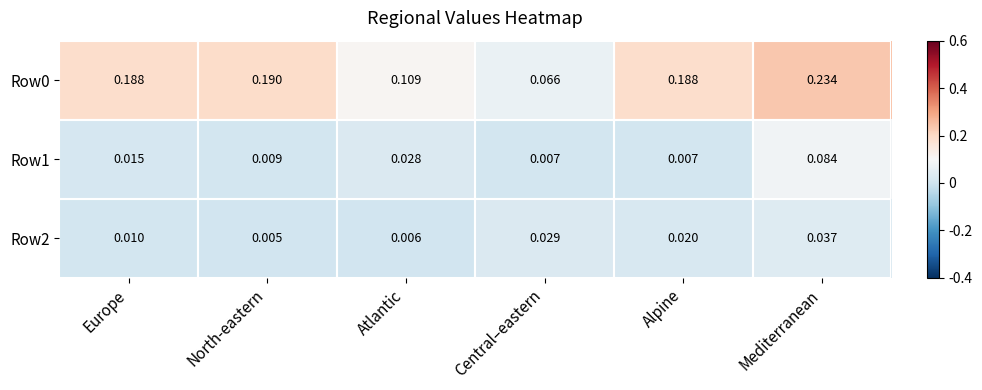

Is the value of Row0 at Europe greater than the value of Row1 at Atlantic?

Yes